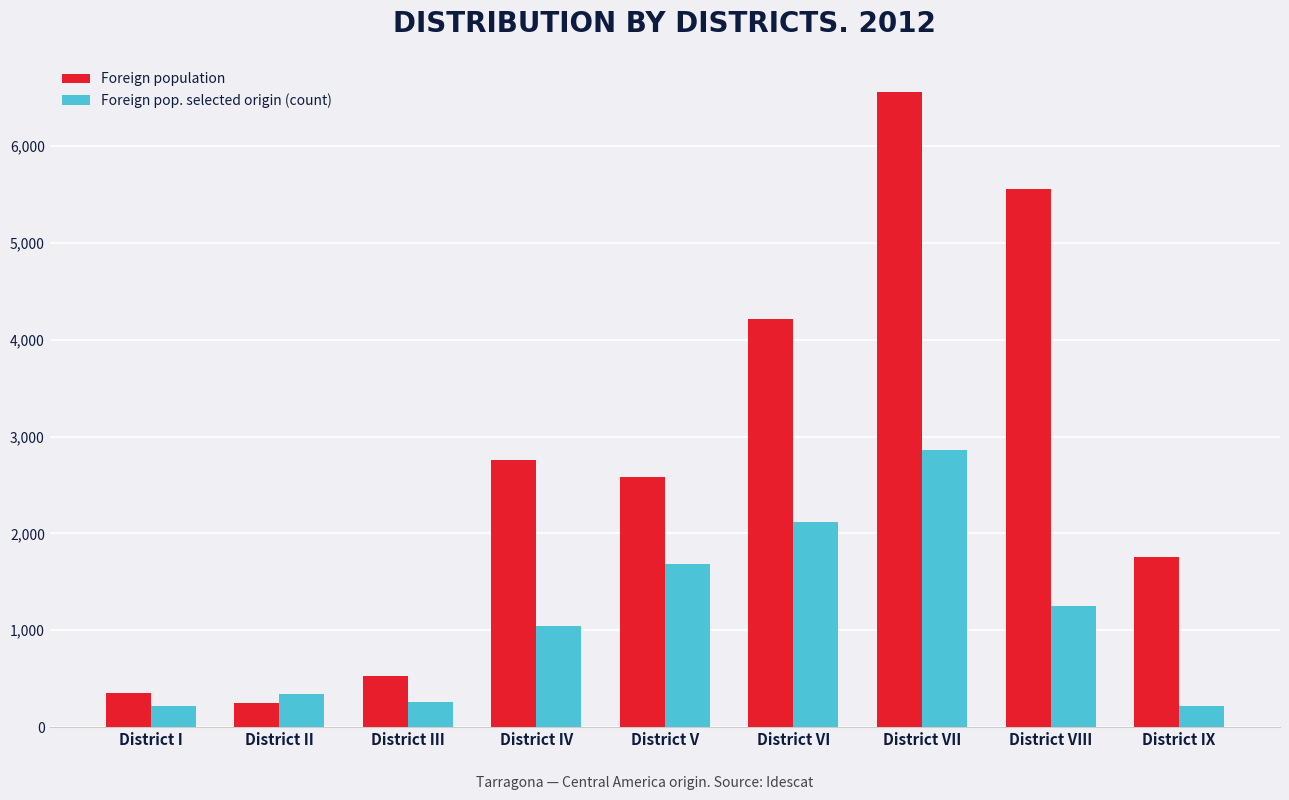

How many bars are there in total?

18